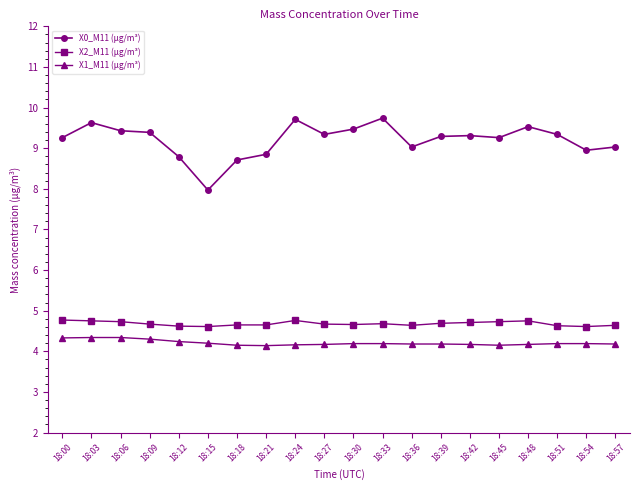

Does the chart display data point markers on the line(s)?

Yes